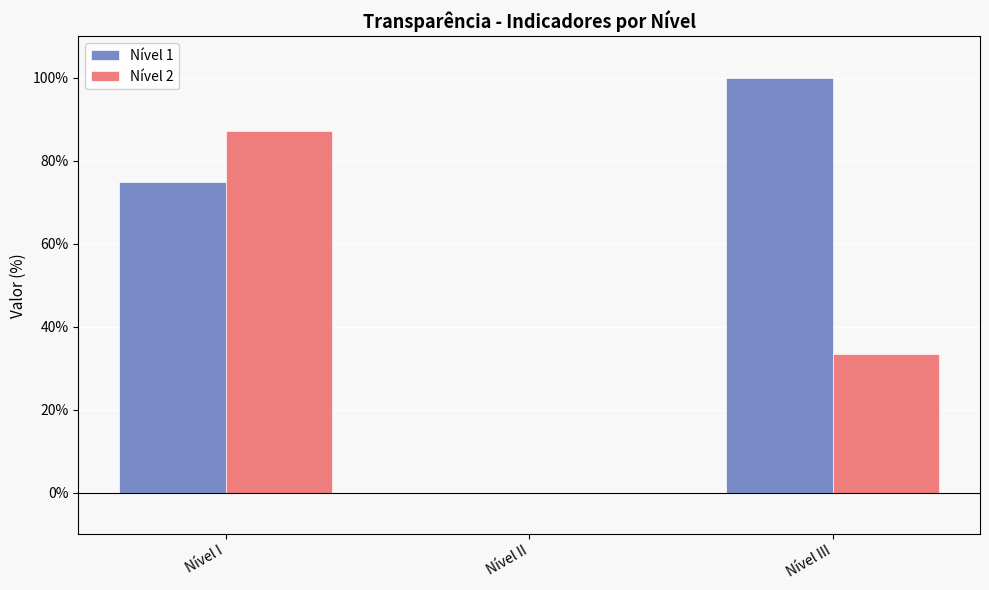

Which category has the highest value in the Nível 1 series?

Nível III